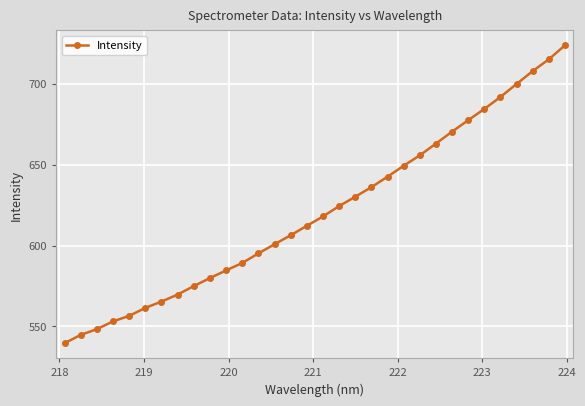

What is the value of the 6th point from the left?

561.5